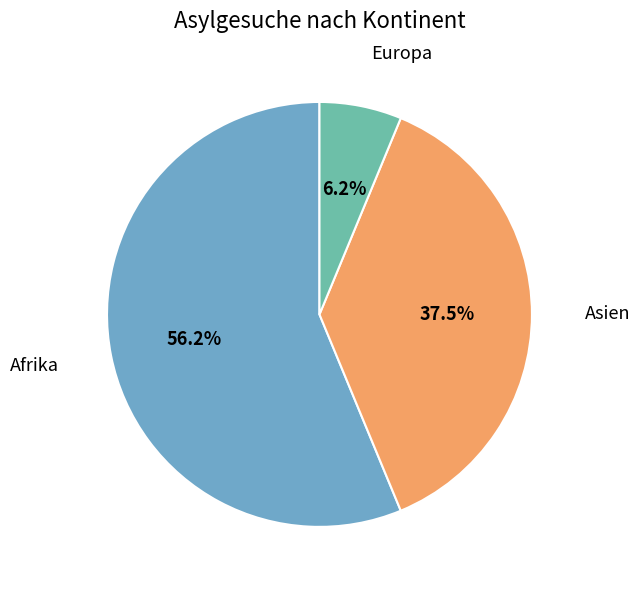

Is there a majority slice in this chart?

Yes